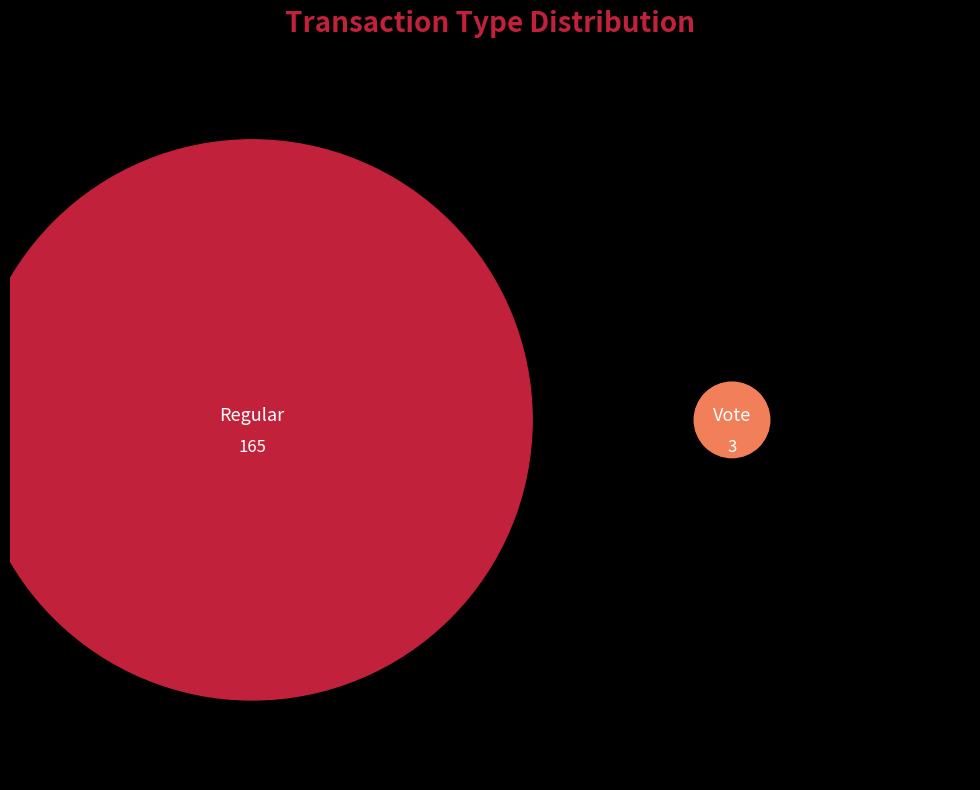

Is Regular the majority of the pie?

Yes